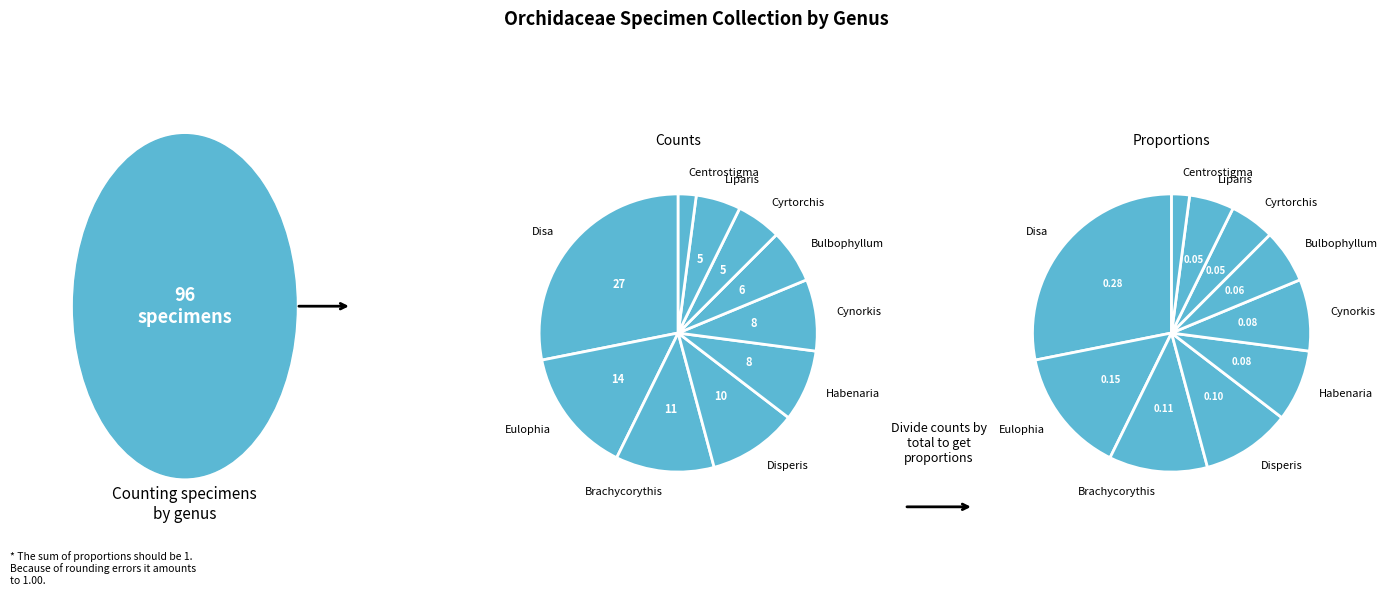

Is it true that Brachycorythis is 23% of the pie?

False